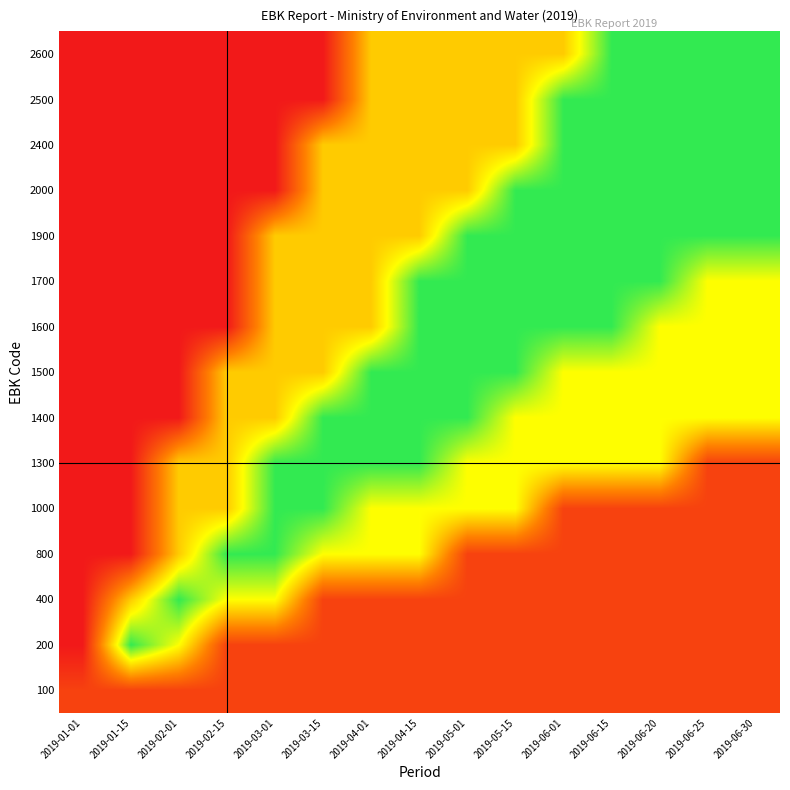

List the series in order of their peak value, highest first.

200, 400, 800, 1000, 1300, 1400, 1500, 1600, 1700, 1900, 2000, 2400, 2500, 2600, 100